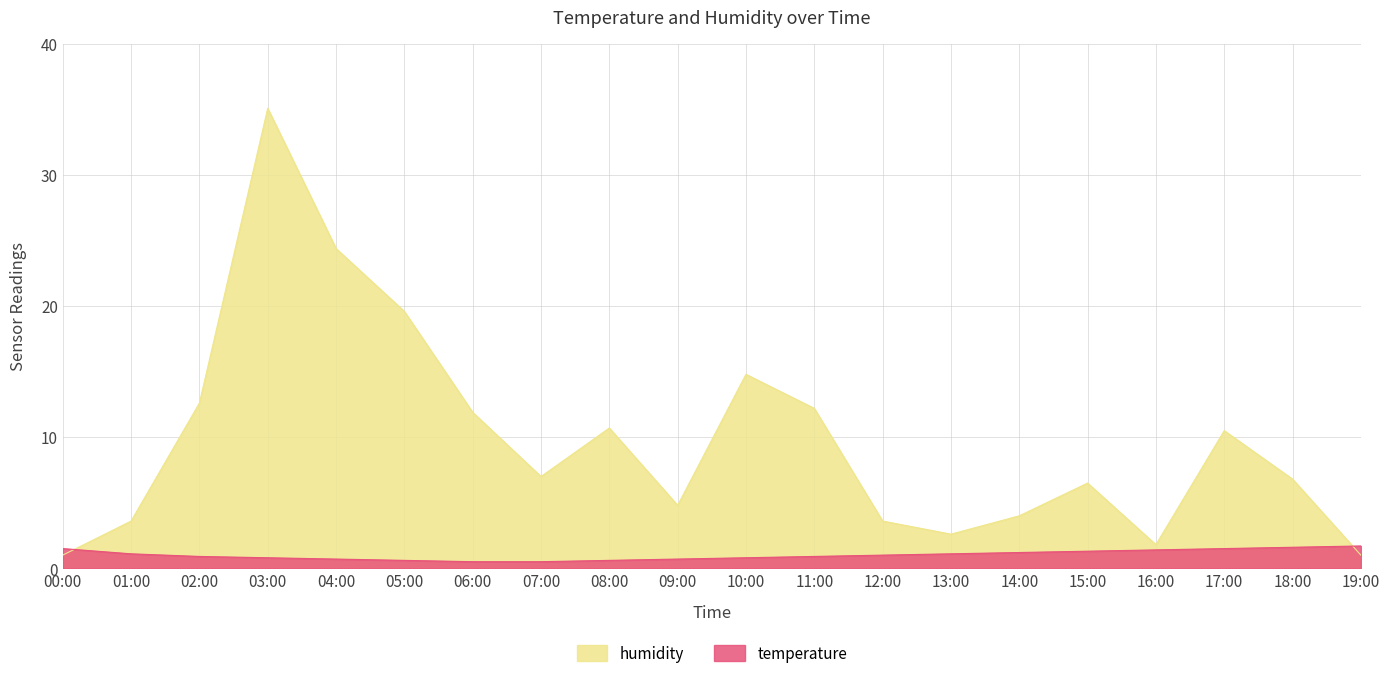

What is the label of the 18th point from the left?

17:00